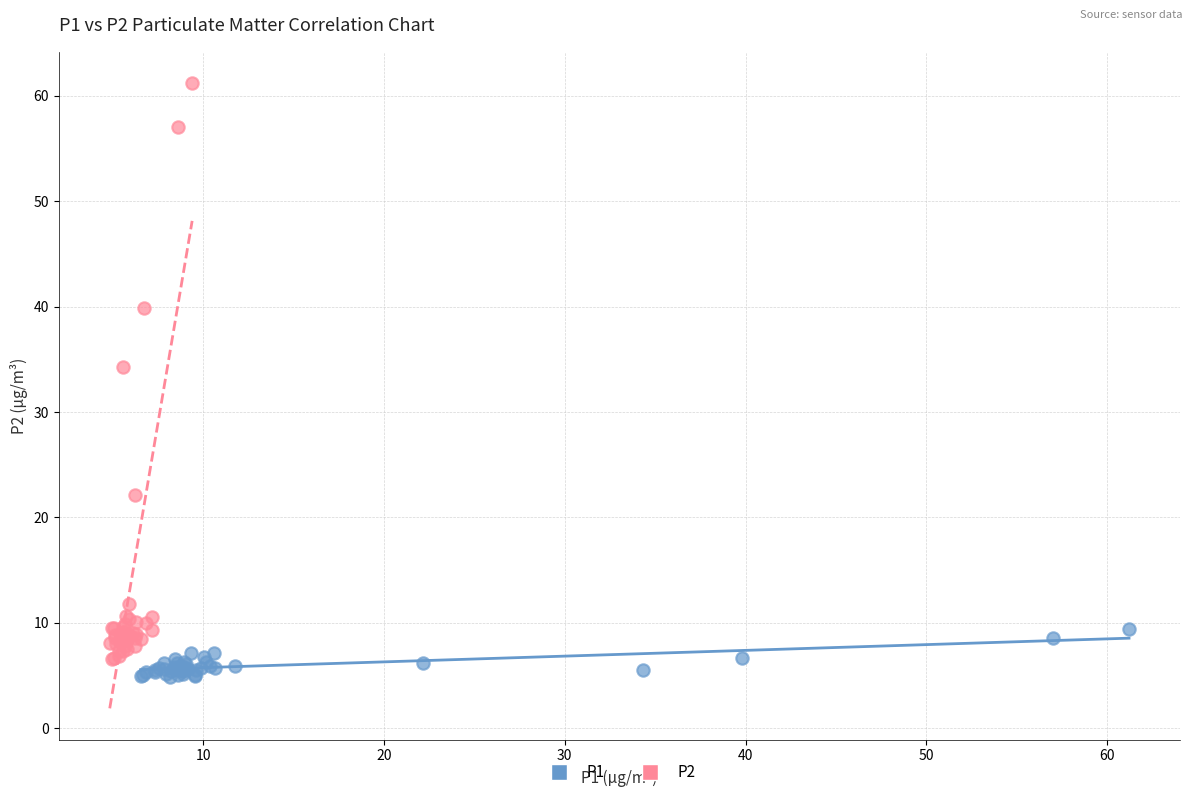

Which series has the largest Y range (max minus min)?

P2